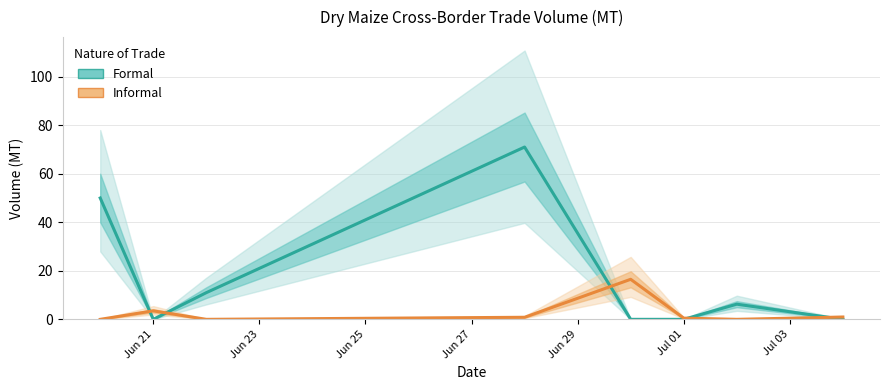

What is the difference between the maximum and second lowest values in the Formal series?

71.0